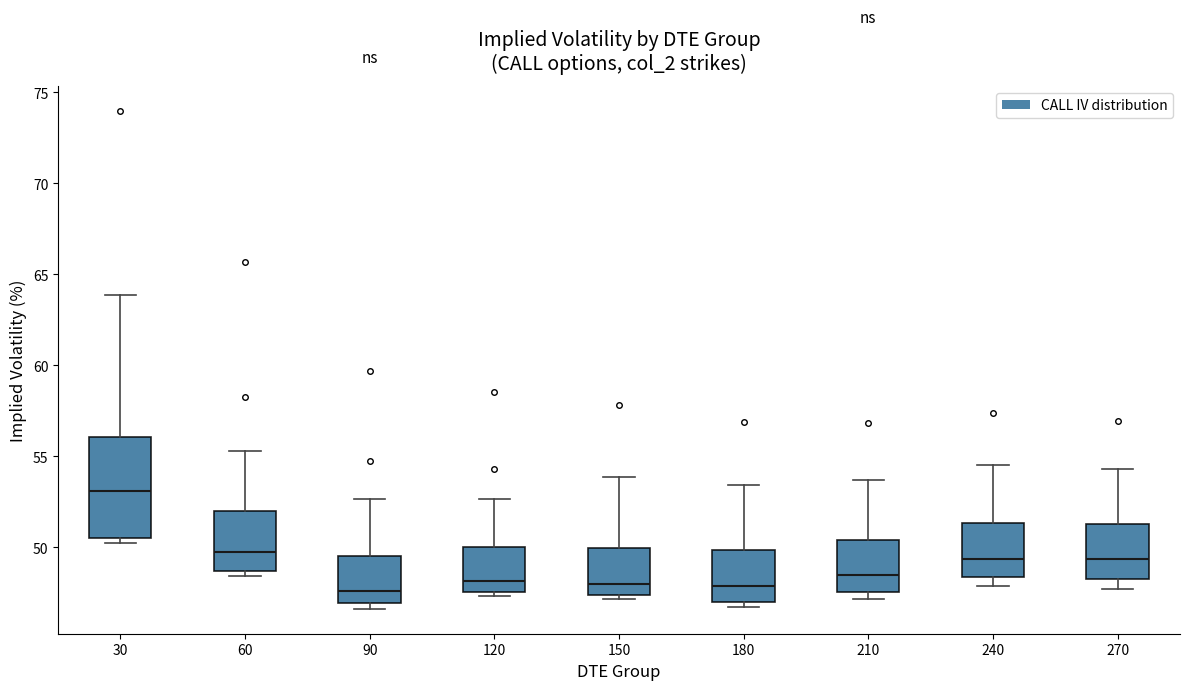

Comparing the boxes themselves (not the whiskers), which one is the tallest?

30